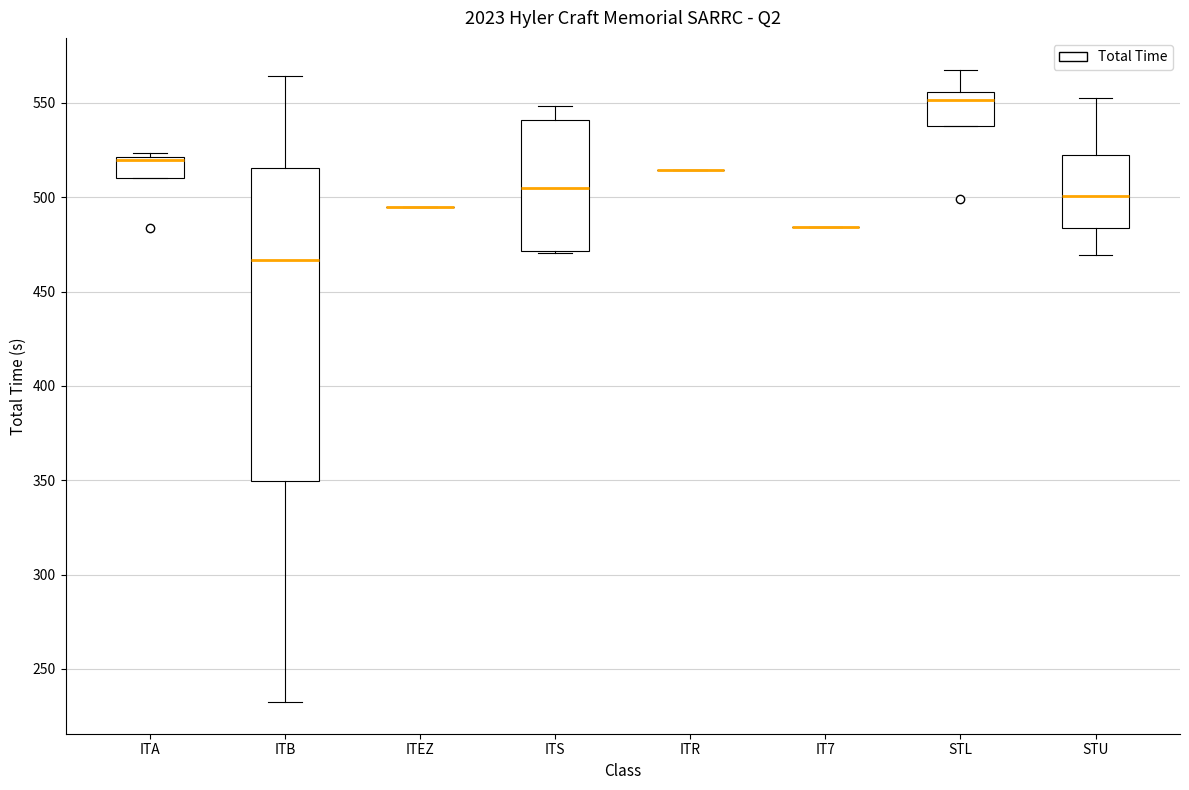

Comparing the boxes themselves (not the whiskers), which one is the tallest?

ITB